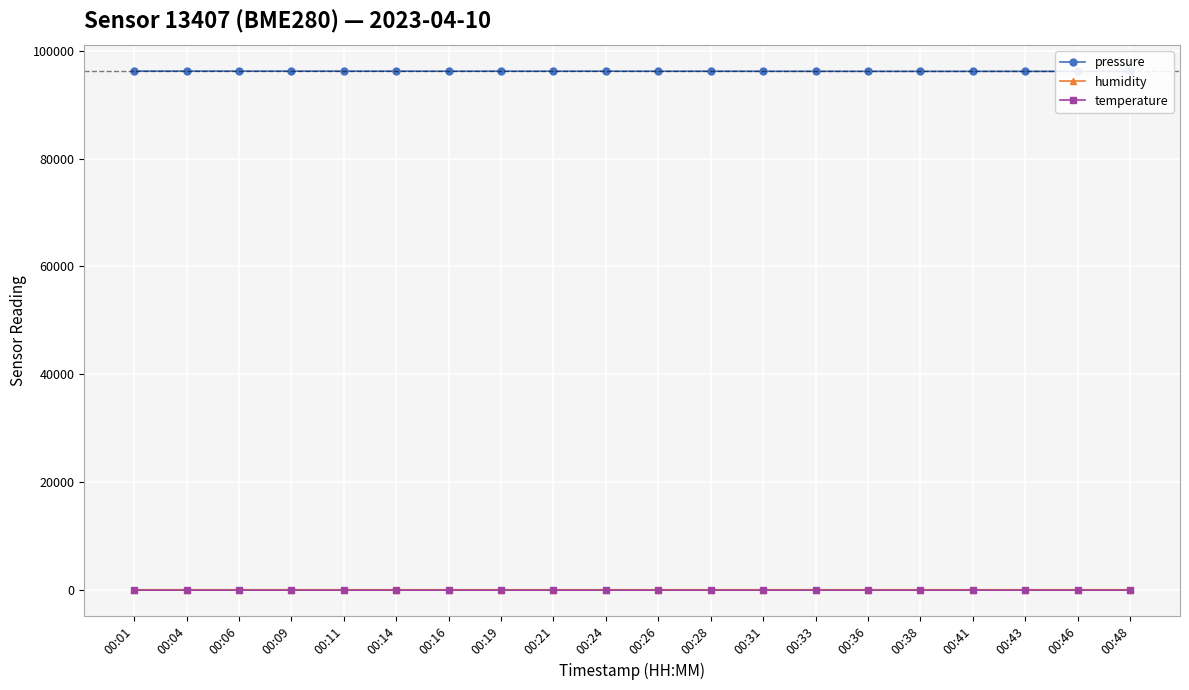

Reading right to left, transcribe all the data shown in this chart.

pressure: 96156.6	96164.3	96167.9	96171.2	96164.1	96173.9	96179.1	96180.9	96190.4	96187.1	96198.1	96192.5	96196.2	96194.0	96198.3	96201.6	96207.2	96210.6	96214.6	96209.3
humidity: 80.0	79.8	80.5	79.7	80.0	80.1	79.6	79.7	79.7	79.0	79.1	78.6	78.8	79.1	78.6	79.1	79.2	79.5	79.0	79.7
temperature: 2.5	2.5	2.5	2.5	2.5	2.5	2.5	2.5	2.5	2.5	2.5	2.6	2.8	2.8	2.9	3.1	3.1	3.1	3.2	3.2